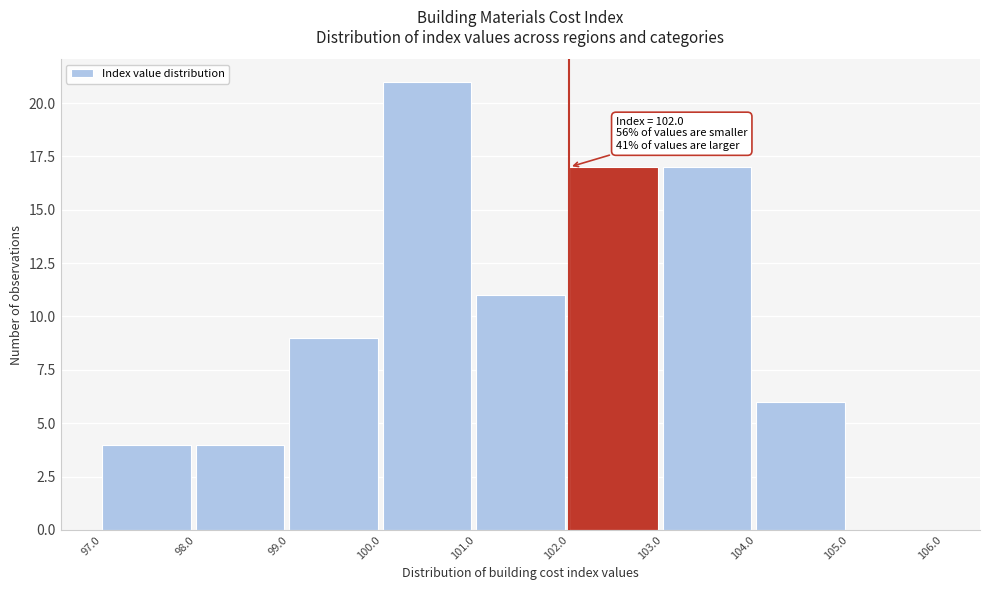

Which range on the x-axis has the tallest bar?

100.0 to 101.0